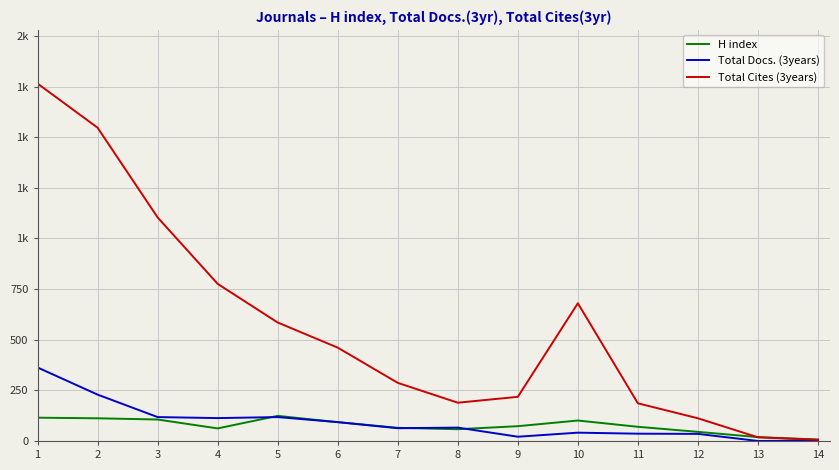

The Total Cites (3years) series shows 1104 at 3. True or false?

True